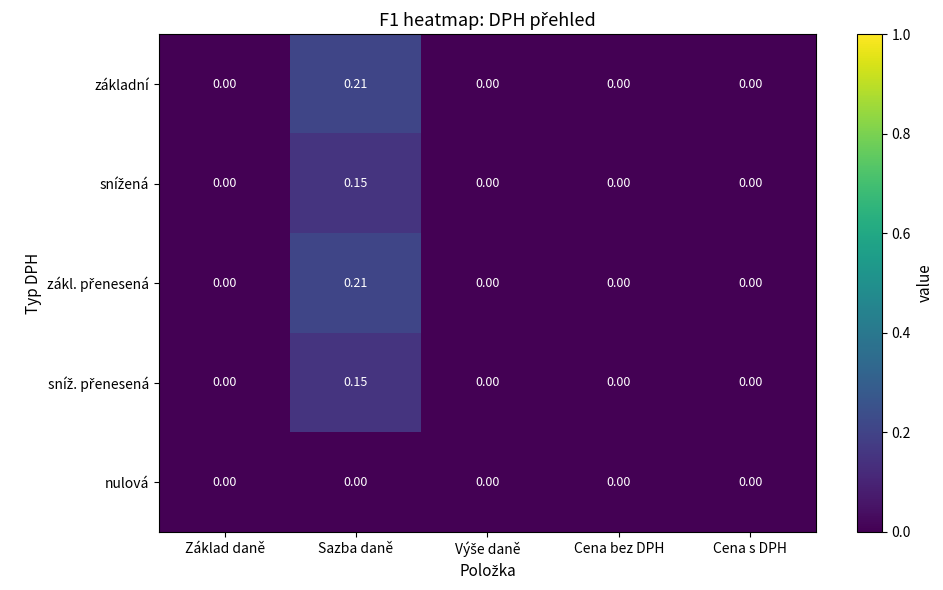

At which category does the chart reach its peak across all series?

Sazba daně